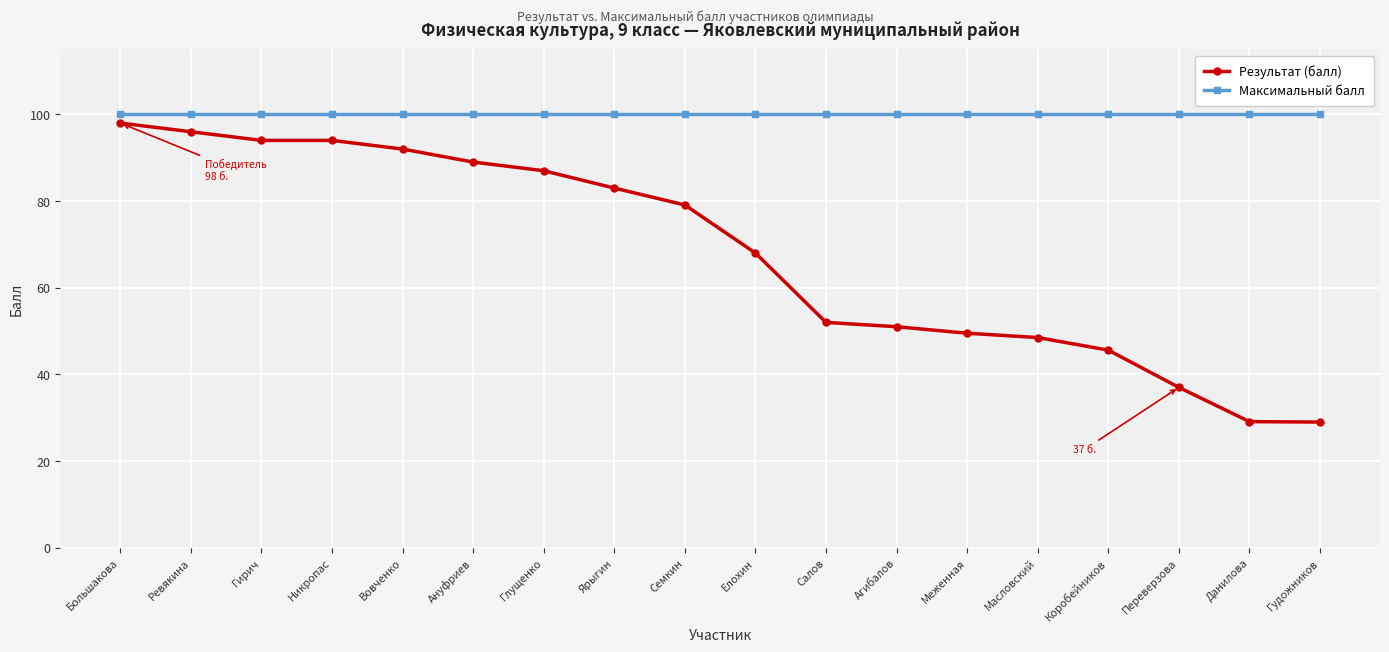

Rank the series at Никропас from lowest to highest value.

Результат (балл), Максимальный балл